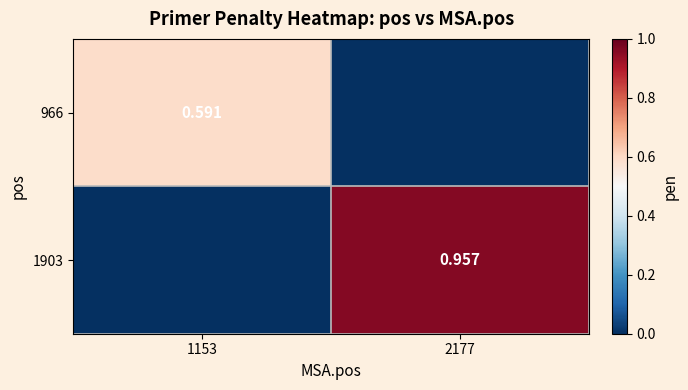

How many values in the 966 series exceed 0?

1